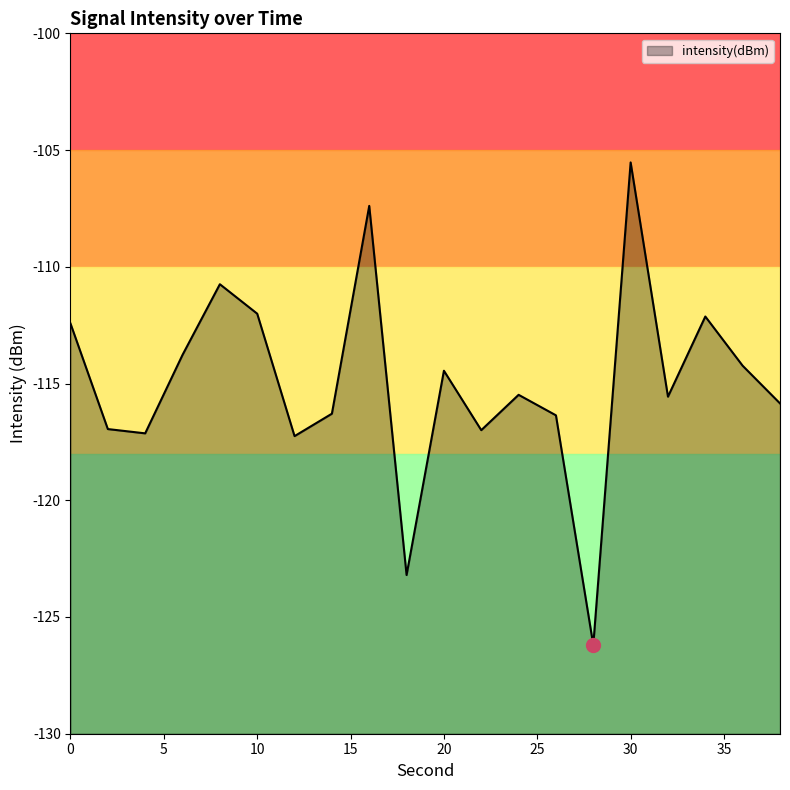

What is the change in value from 0 to 16?

+5.0